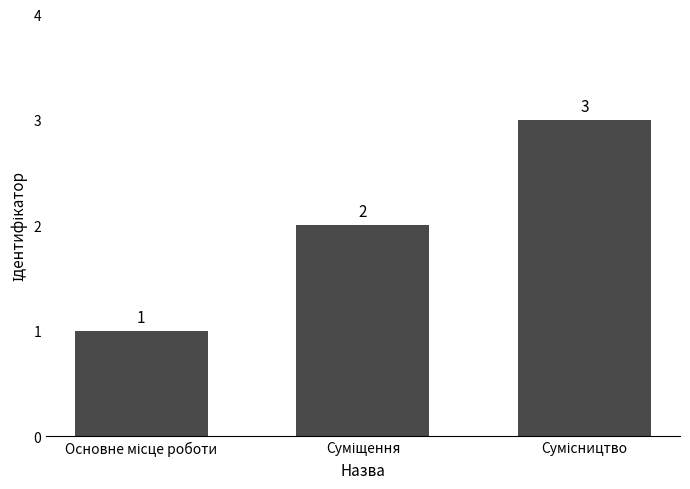

What is the value of the 1st bar from the left?

1